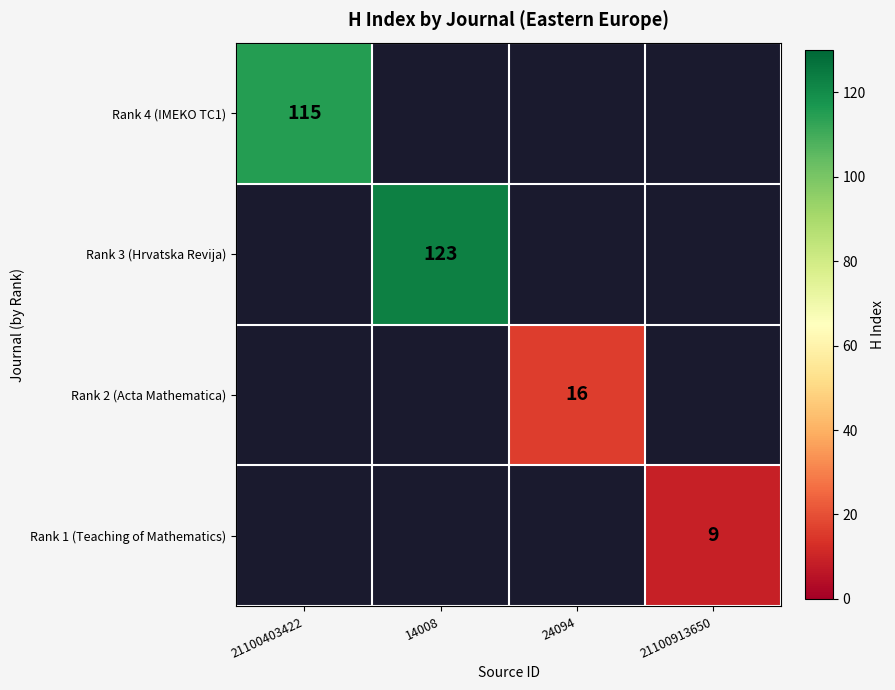

True or false: Rank 3 (Hrvatska Revija) has a value of 51 at 14008.

False